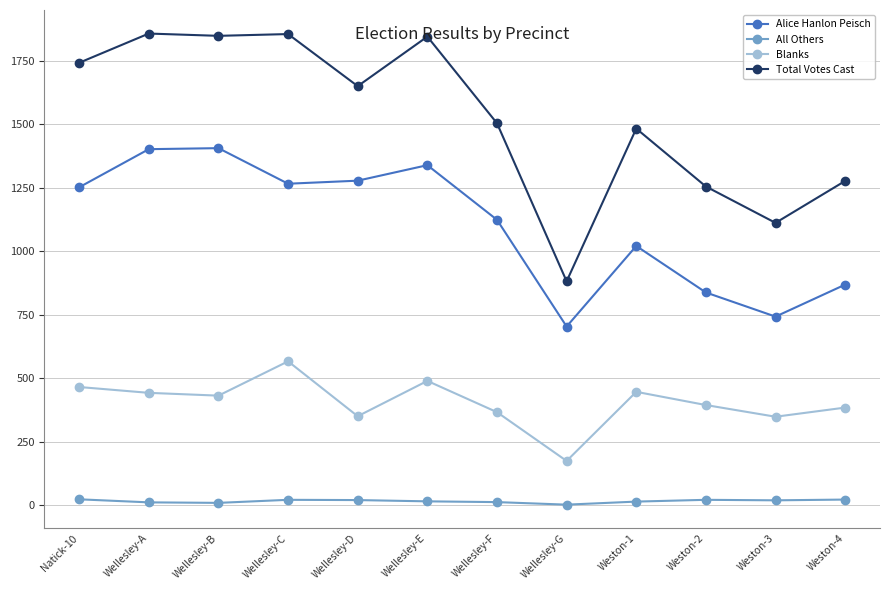

Count the number of data series in this chart.

4